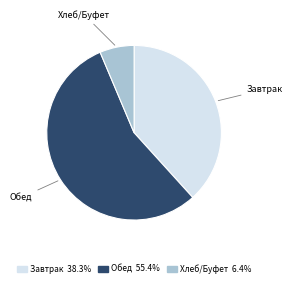

Does Обед account for over 50% of the chart?

Yes